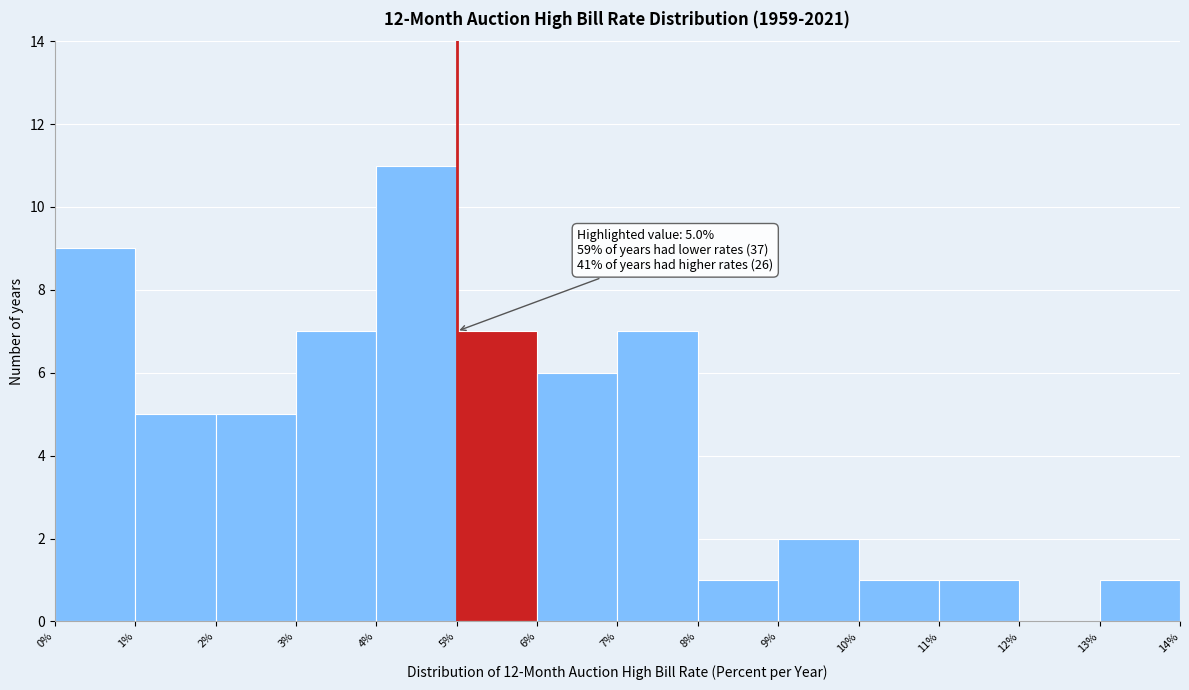

Which range on the x-axis has the tallest bar?

4% to 5%